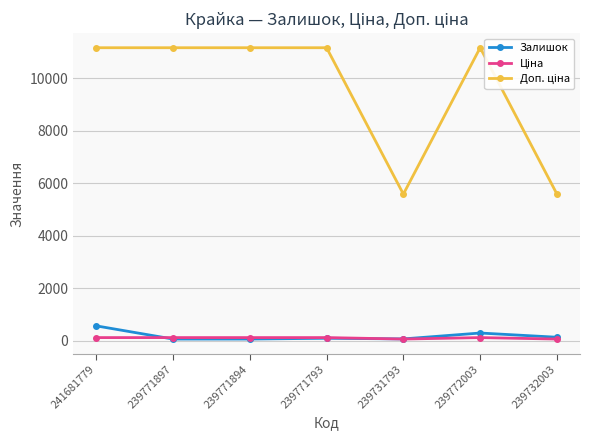

The value of Залишок at 239772003 is 286.0. True or false?

True